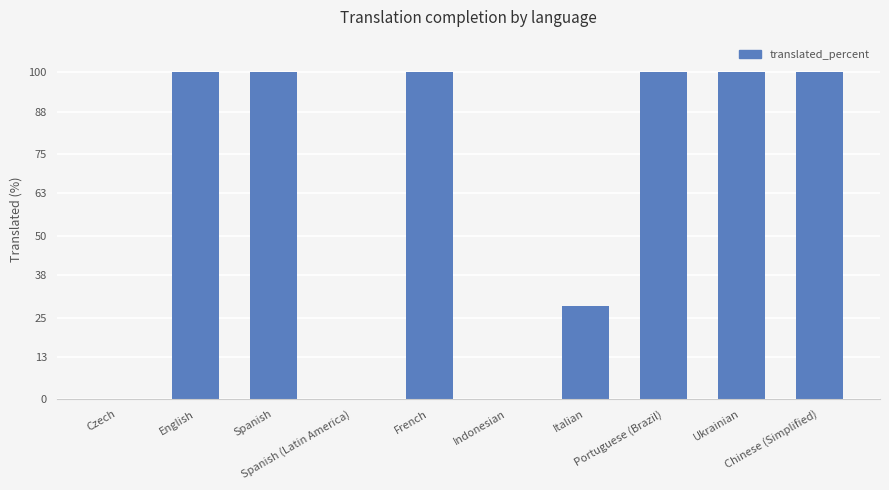

How many values are between 0 and 100?

10